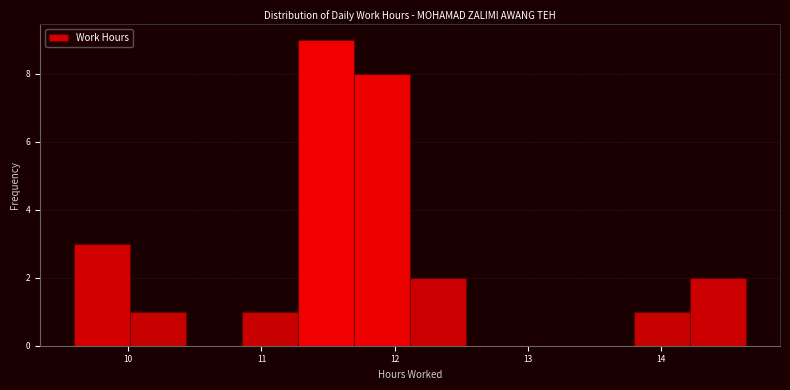

Over which range of the x-axis is the bar tallest?

11.3 to 11.7